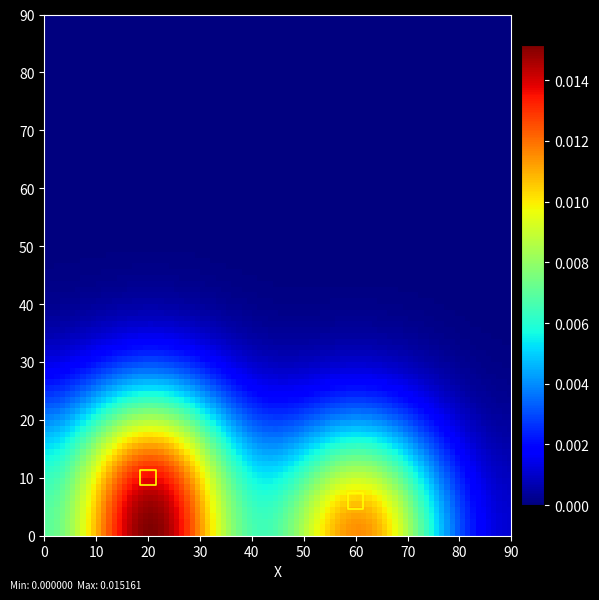

What is the range of Y values (max minus min)?

4